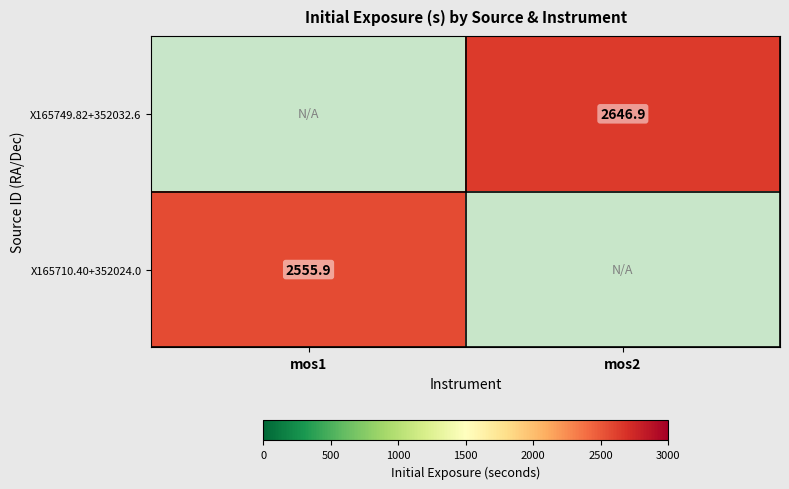

The value of X165749.82+352032.6 at mos2 is 4621.8. True or false?

False